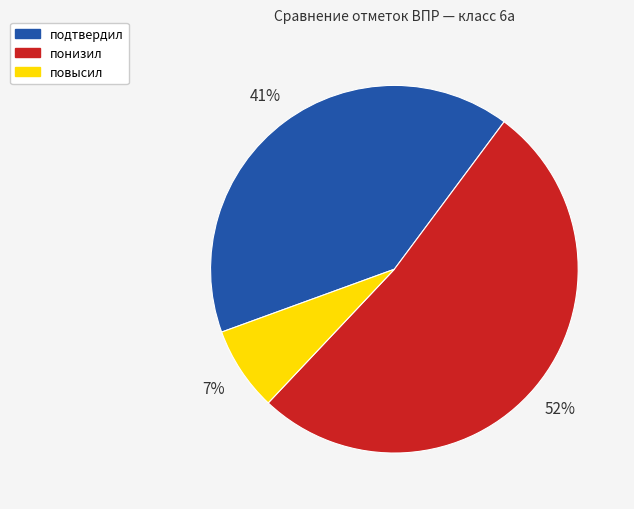

Is понизил the majority of the pie?

Yes